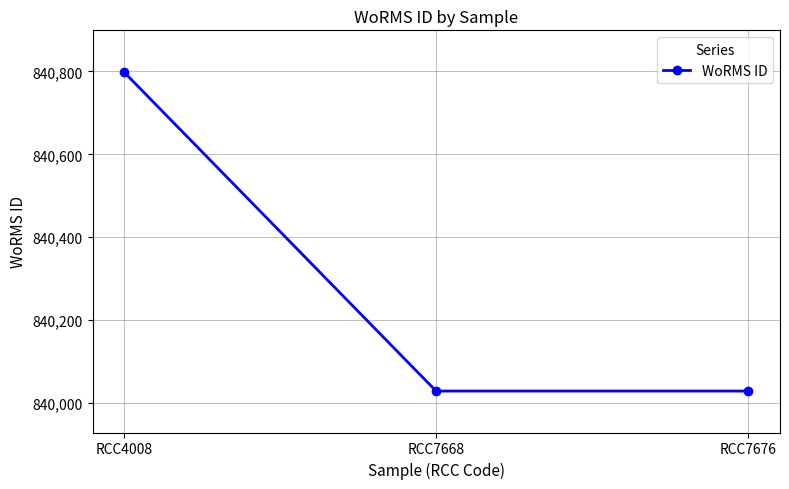

True or false: the data shows 462757 at RCC7676.

False